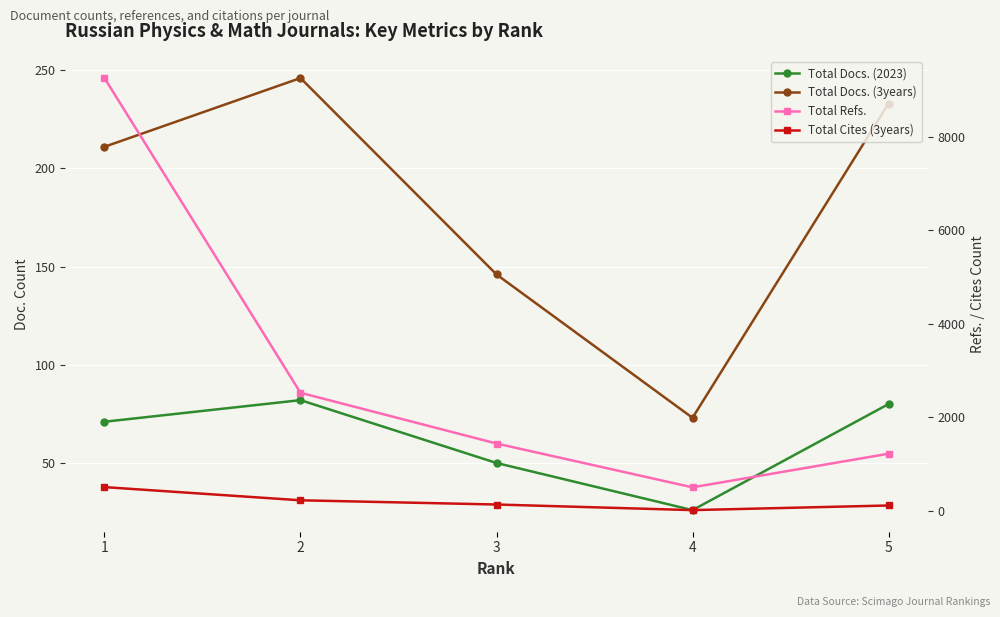

True or false: Total Refs. has a value of 460 at 5.

False